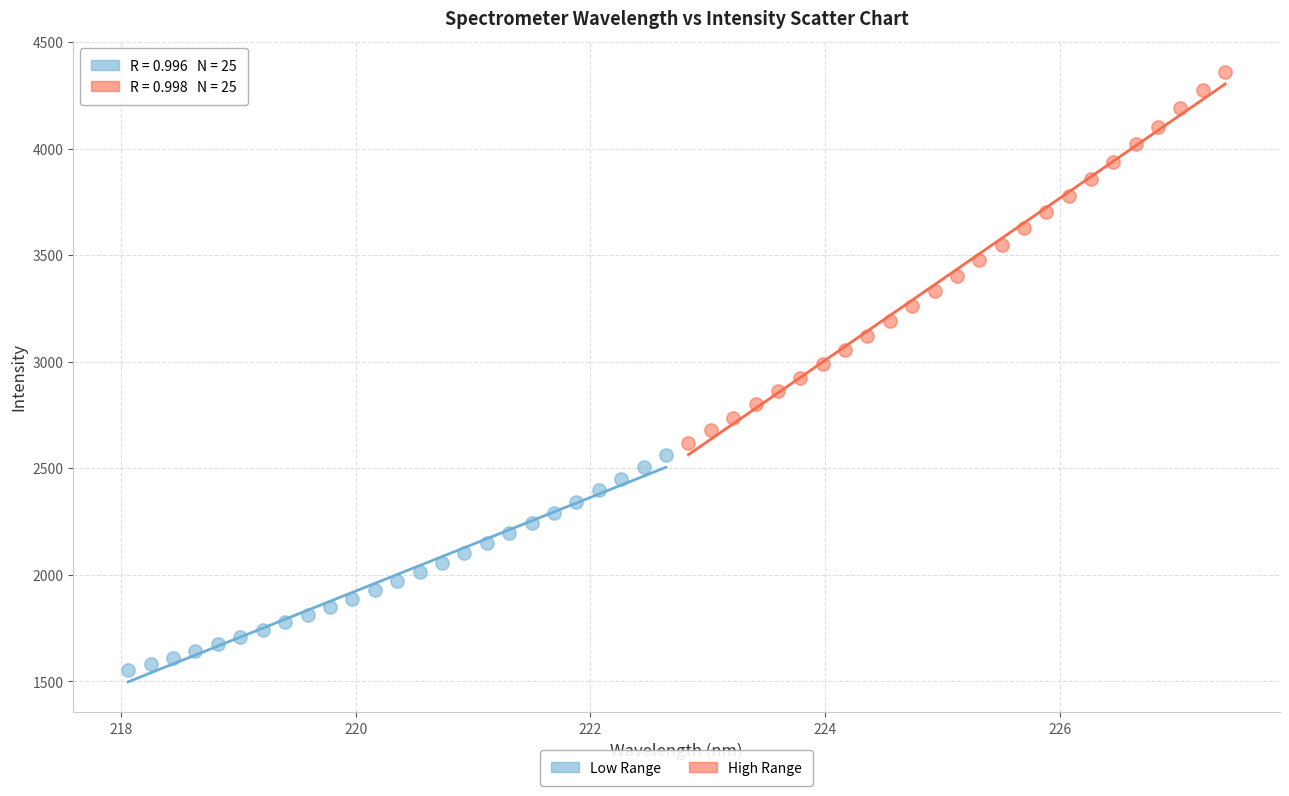

Which series contains the highest Y value?

High Range